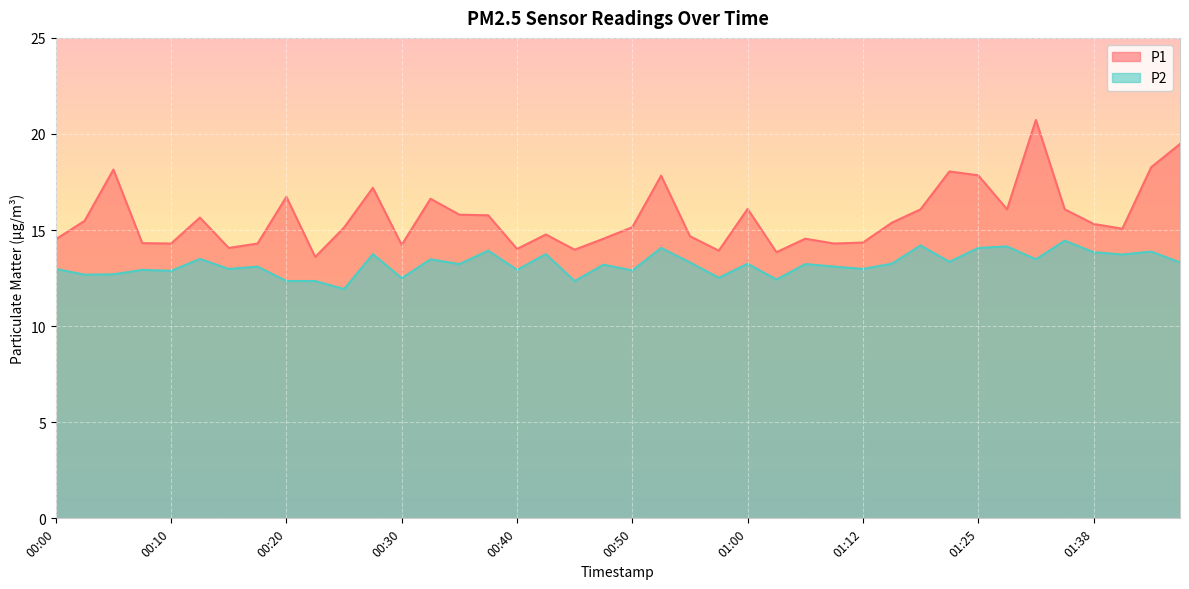

What is the highest value of the P1 series?

20.7